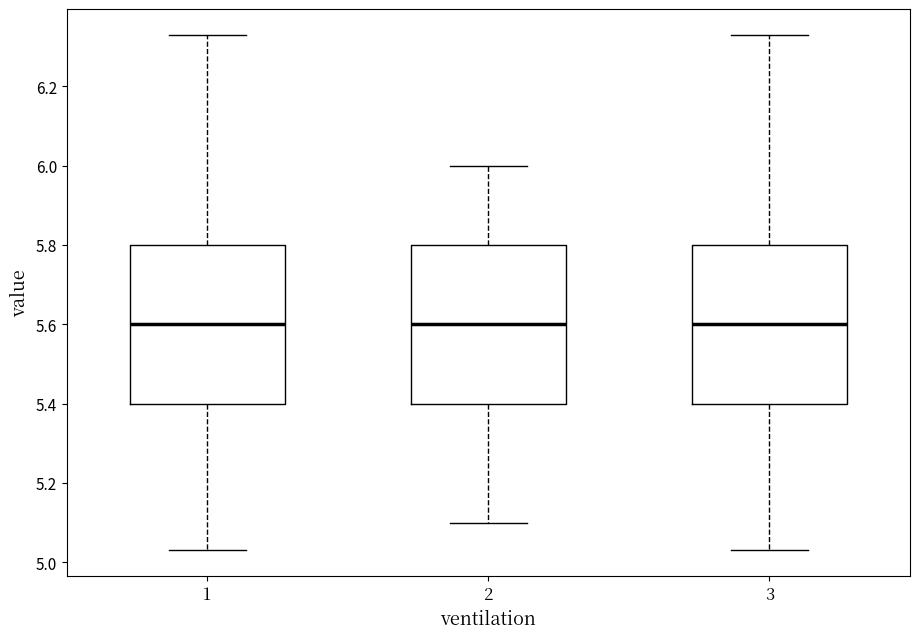

Where does the median line of the box at x = 3 sit on the y-axis? The values are not printed on the chart, so give them approximately, as read against the axis.

5.60